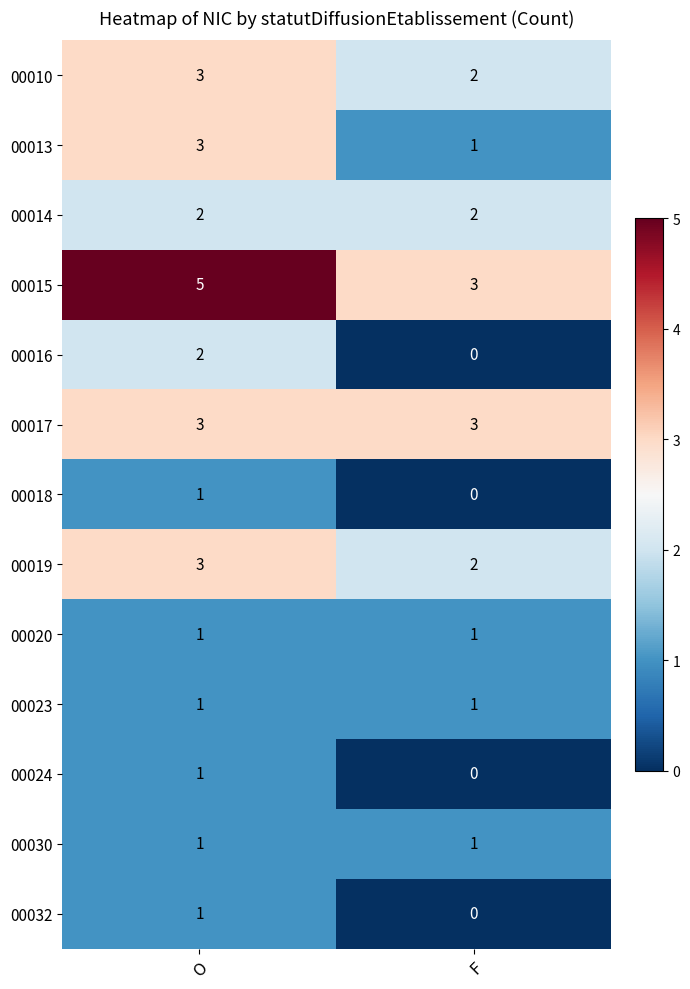

At which category does the chart reach its peak across all series?

O